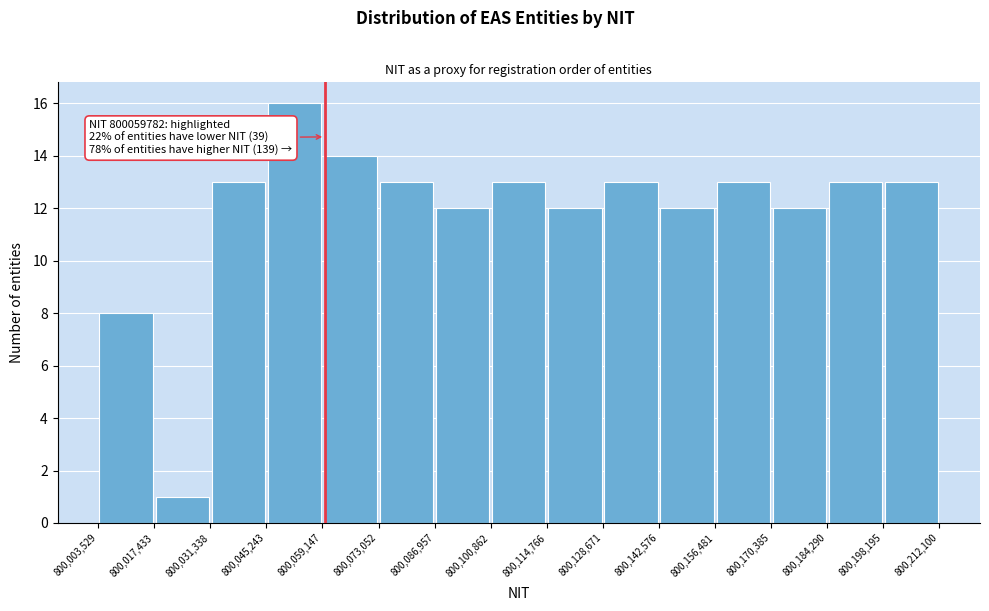

Which range on the x-axis has the tallest bar?

800,045,243 to 800,059,147